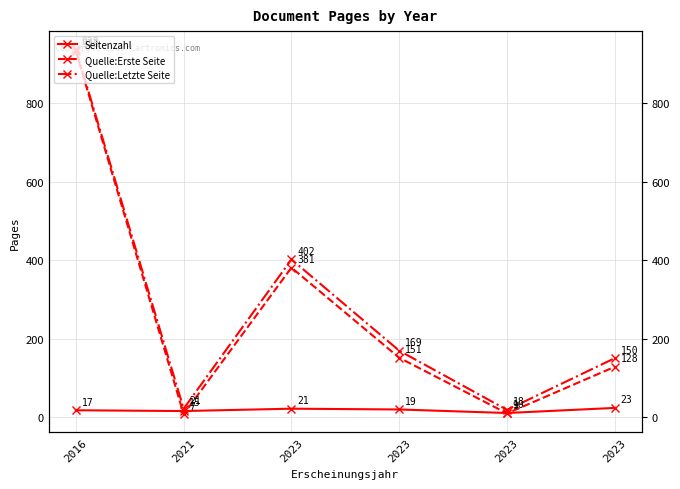

List the series in order of their peak value, highest first.

Quelle:Letzte Seite, Quelle:Erste Seite, Seitenzahl